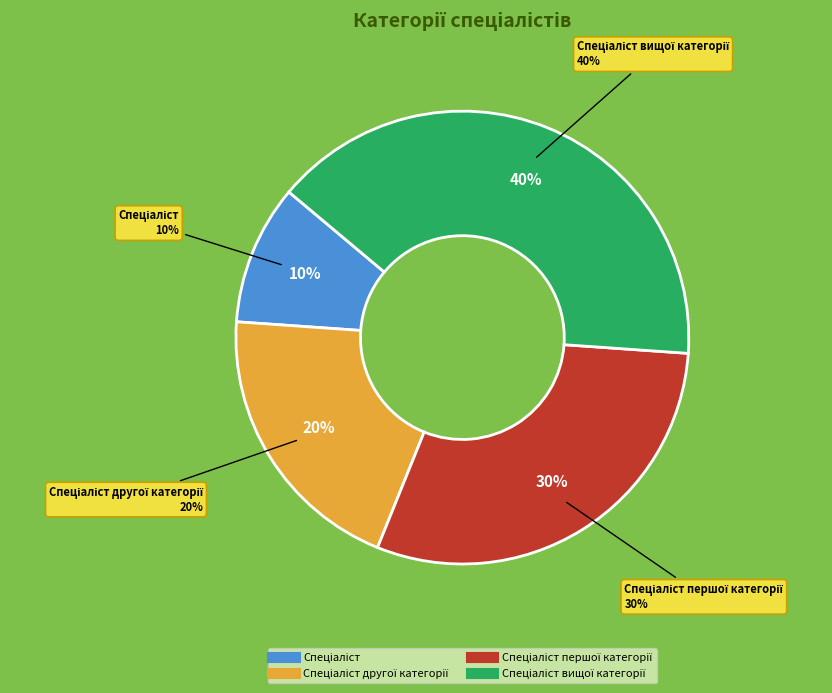

What is the smallest slice in the pie chart?

Спеціаліст